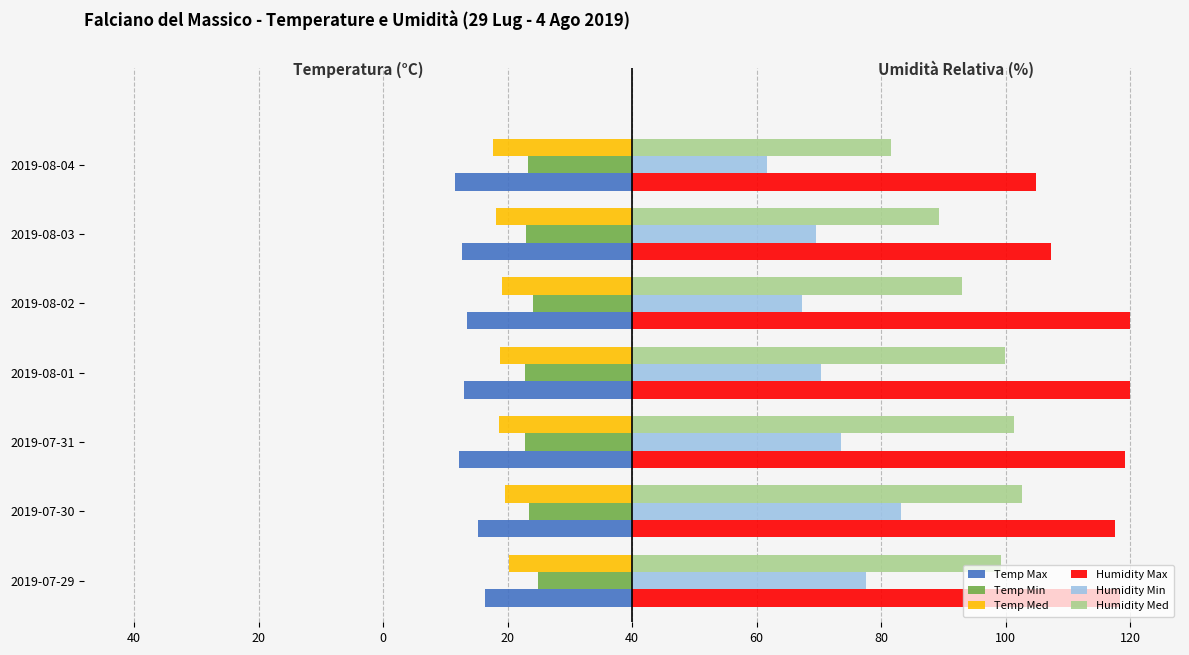

What are all the series names shown in the legend?

Temp Max, Temp Min, Temp Med, Humidity Max, Humidity Min, Humidity Med